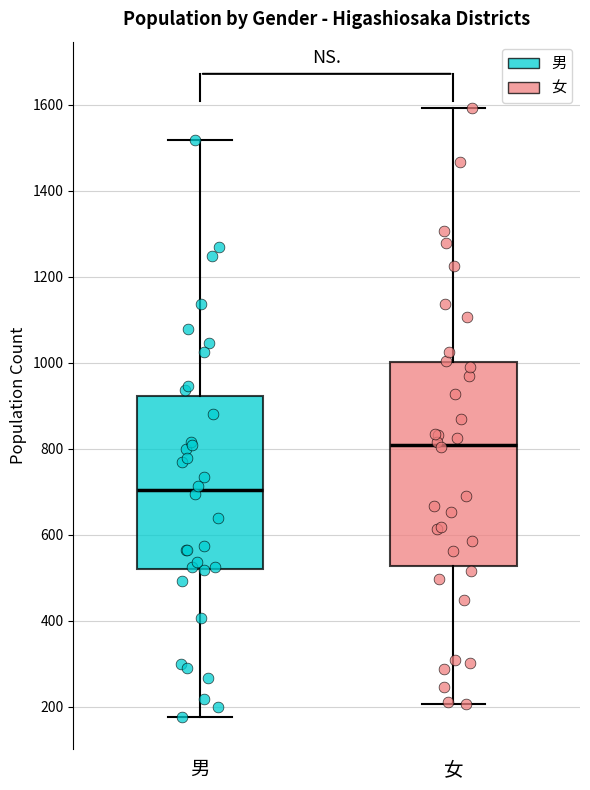

Where does the lower whisker of the box for 男 end on the y-axis? The values are not printed on the chart, so give them approximately, as read against the axis.

180